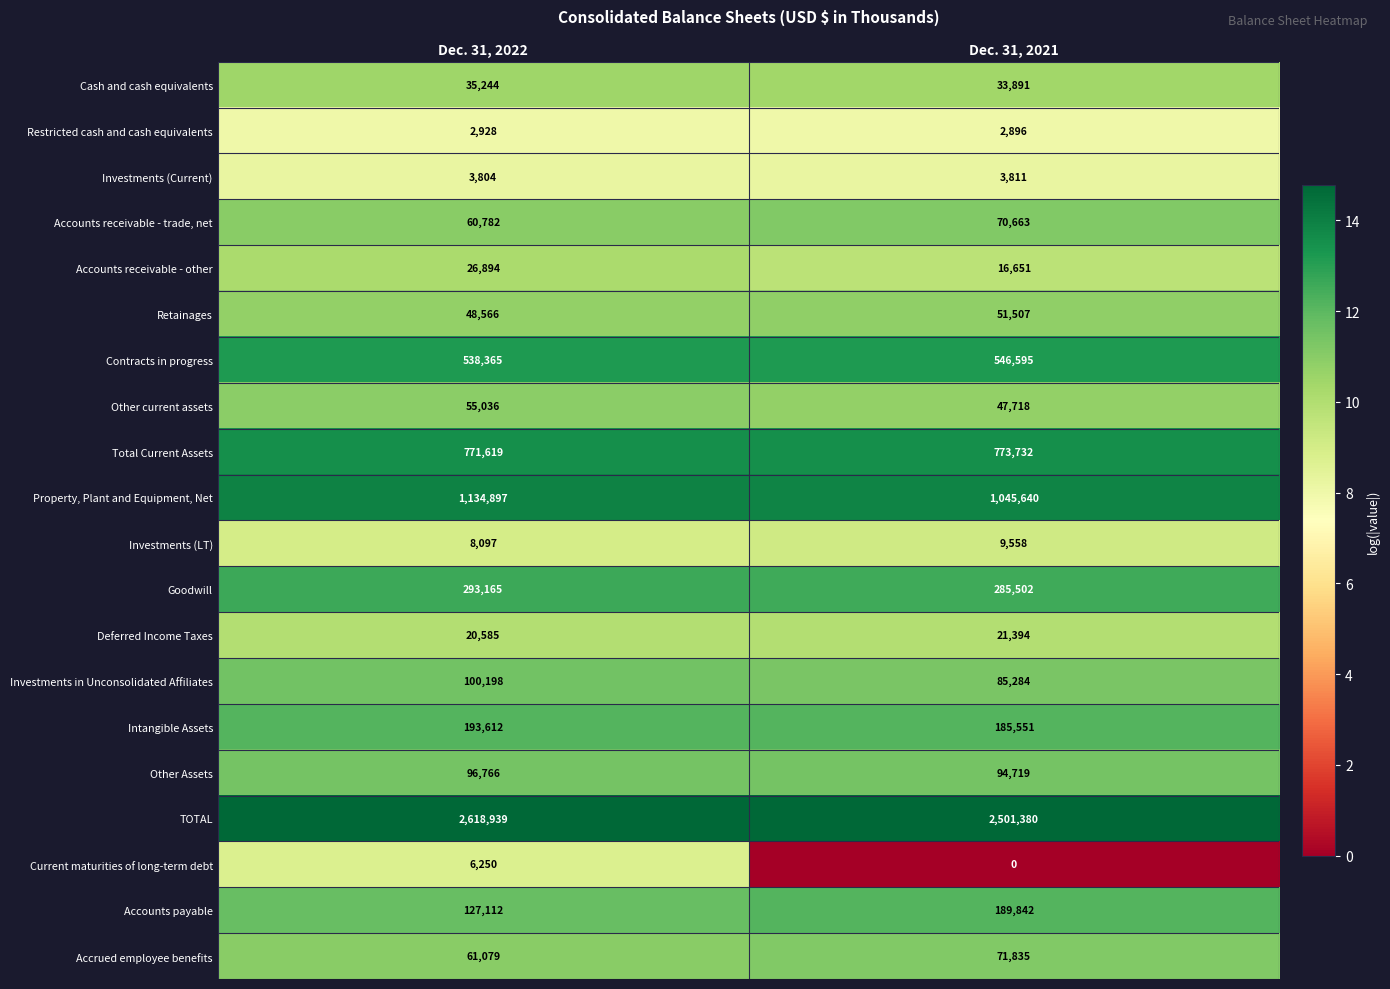

What is the total value across all series at Dec. 31, 2022?

6203938